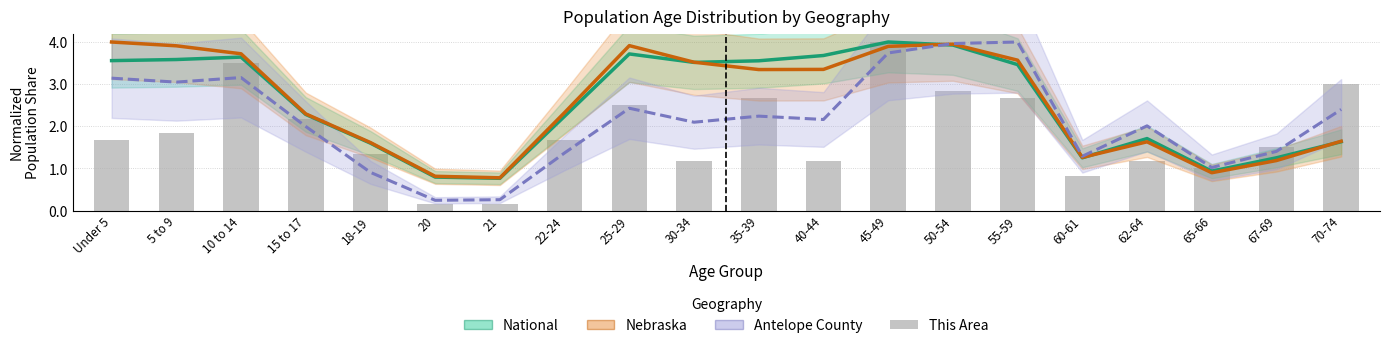

Reading right to left, extract all data points from this chart.

National: 1.6	1.3	0.9	1.7	1.3	3.5	3.9	4.0	3.7	3.6	3.5	3.7	2.2	0.8	0.8	1.6	2.3	3.6	3.6	3.6
Nebraska: 1.6	1.2	0.9	1.6	1.3	3.6	3.9	3.9	3.4	3.3	3.5	3.9	2.3	0.8	0.8	1.6	2.3	3.7	3.9	4.0
Antelope County: 2.4	1.4	1.0	2.0	1.3	4.0	4.0	3.7	2.2	2.2	2.1	2.4	1.4	0.3	0.2	0.9	2.0	3.2	3.0	3.1
This Area: 3.0	1.5	1.0	1.2	0.8	2.7	2.8	4.0	1.2	2.7	1.2	2.5	1.7	0.2	0.2	1.3	2.2	3.5	1.8	1.7